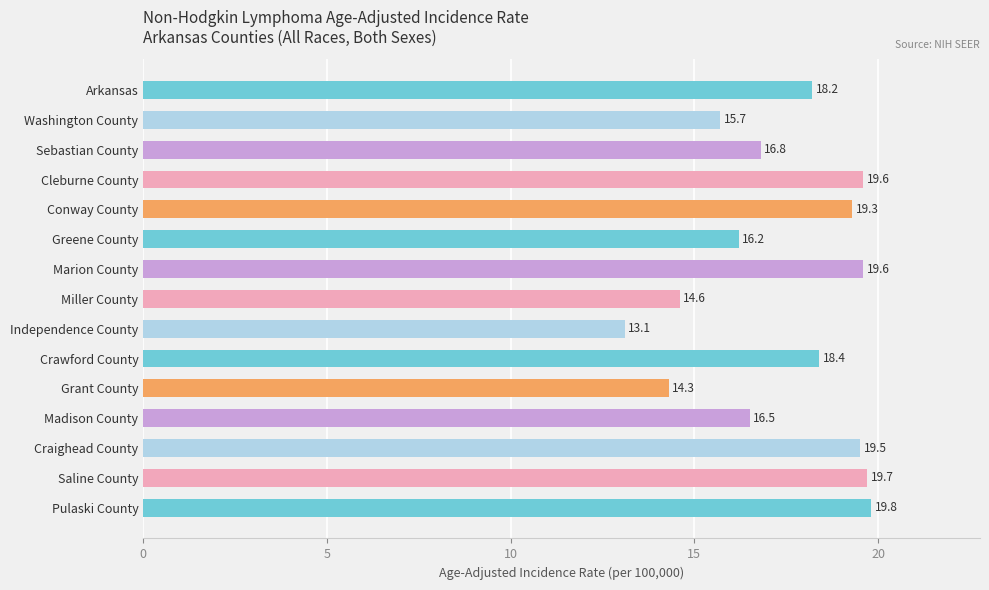

Reading top to bottom, list all the values displayed in this chart.

Arkansas=18.2	Washington County=15.7	Sebastian County=16.8	Cleburne County=19.6	Conway County=19.3	Greene County=16.2	Marion County=19.6	Miller County=14.6	Independence County=13.1	Crawford County=18.4	Grant County=14.3	Madison County=16.5	Craighead County=19.5	Saline County=19.7	Pulaski County=19.8